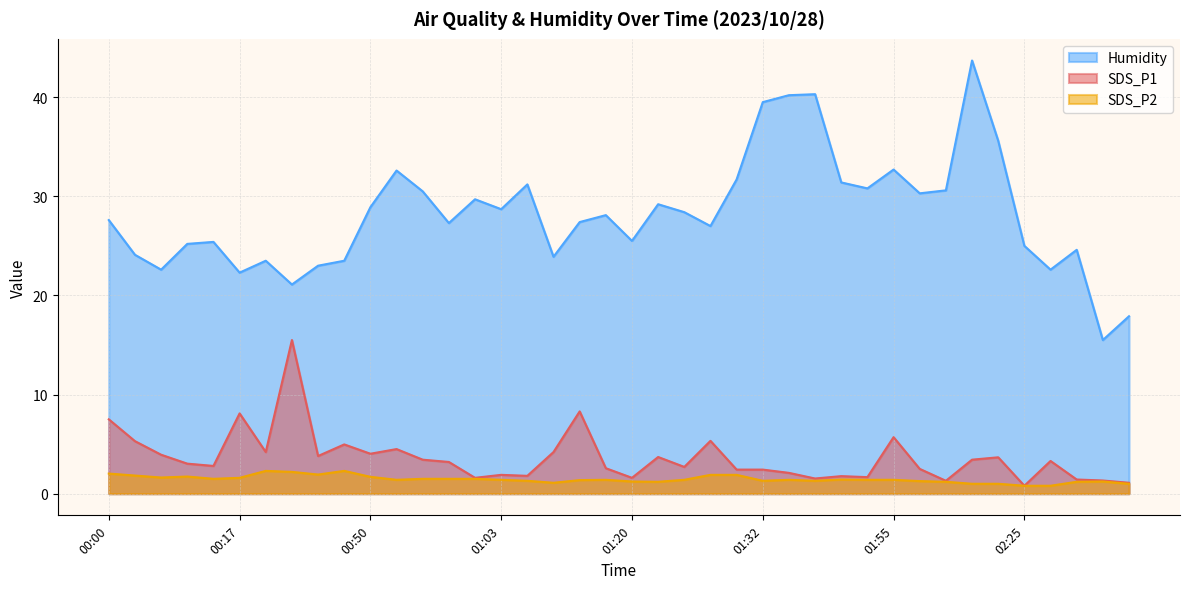

The SDS_P2 series shows 1.9 at 00:25. True or false?

True